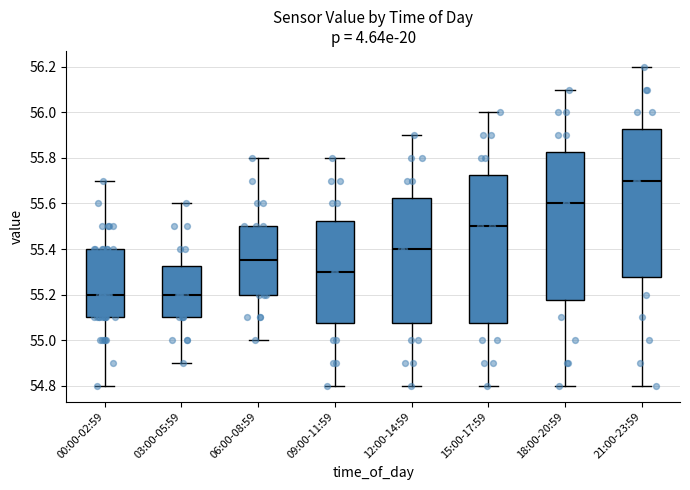

Where is the upper edge of the box for 09:00-11:59 on the y-axis? The values are not printed on the chart, so give them approximately, as read against the axis.

55.52